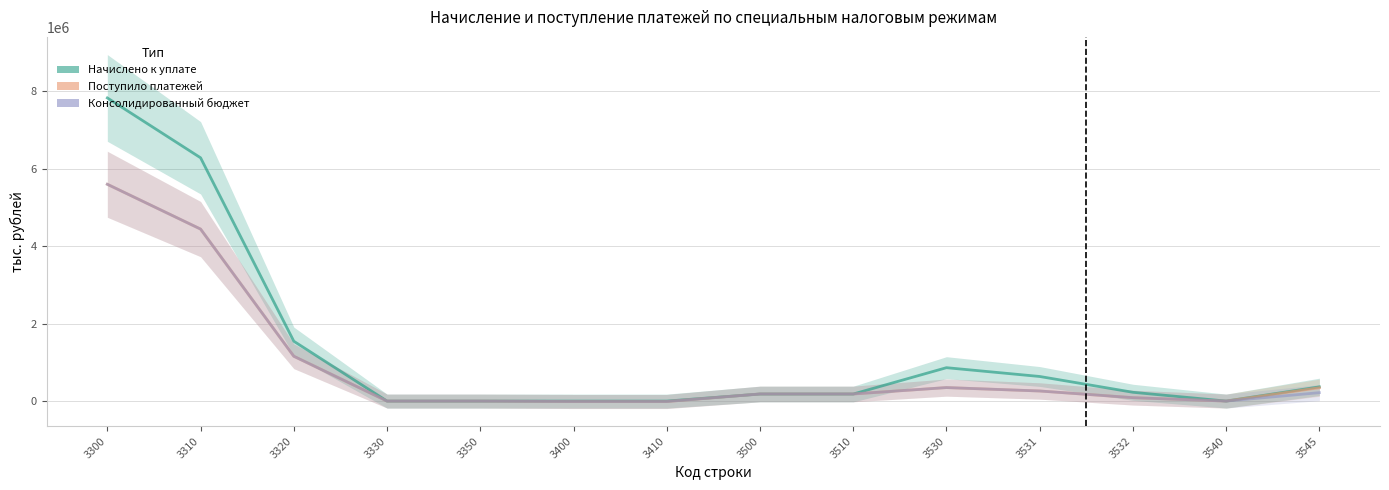

What is the difference between the highest and lowest values at 3540?

2